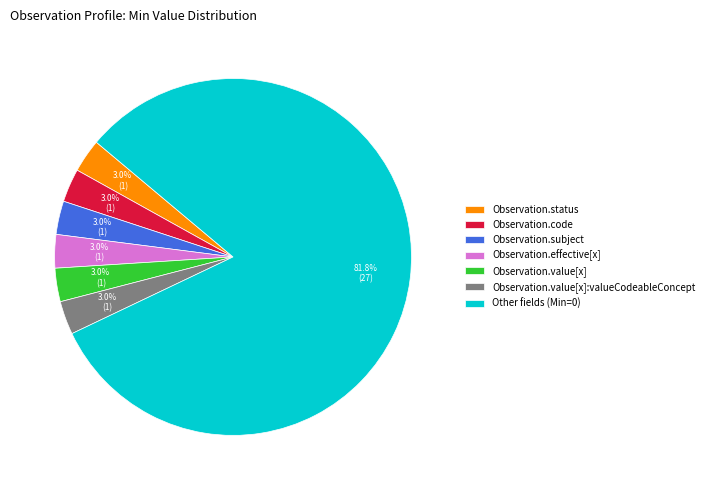

Is it true that Observation.effective[x] is 22% of the pie?

False